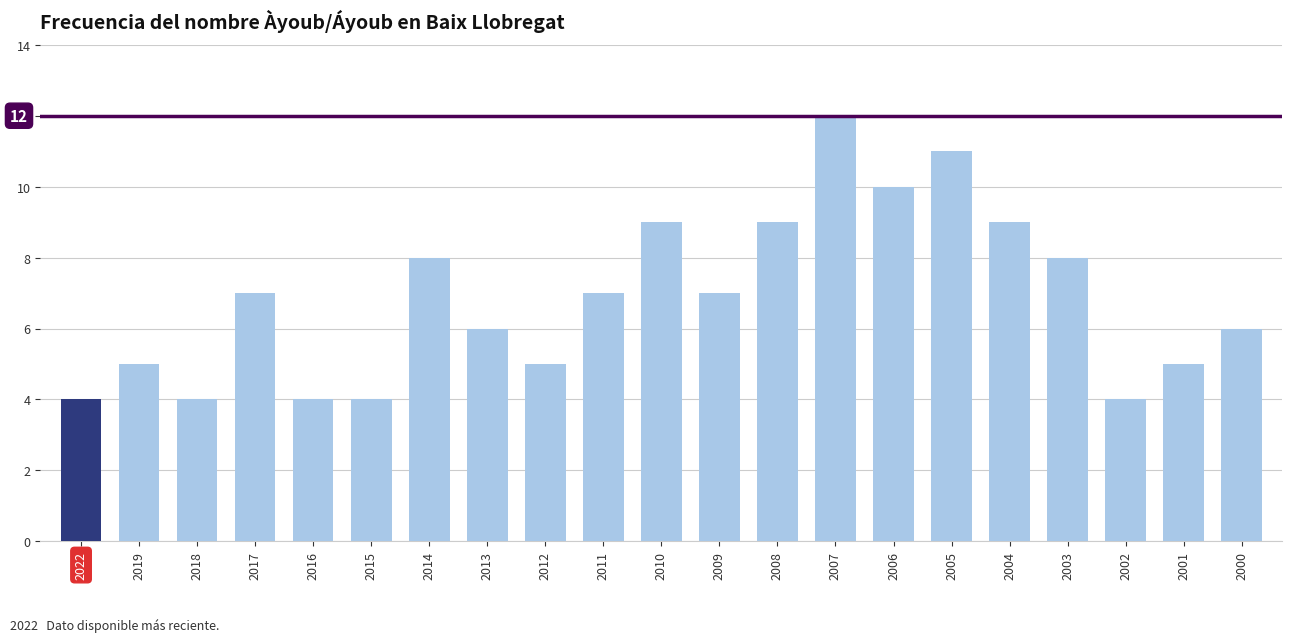

Count the values in the range 5 to 9.

13